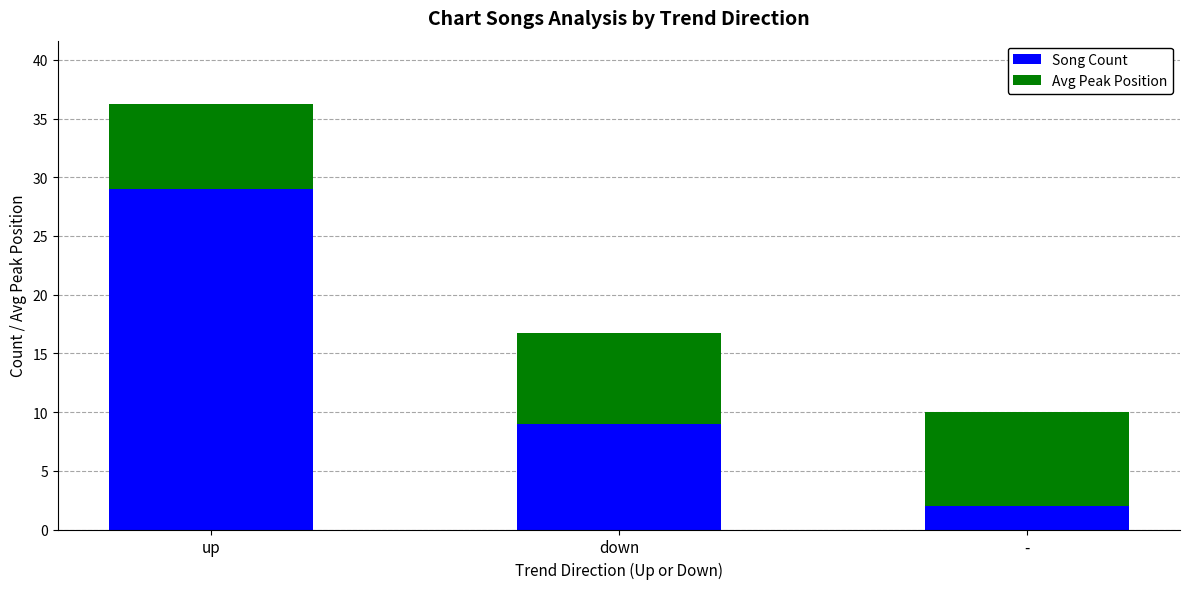

How many data points does each series have?

3